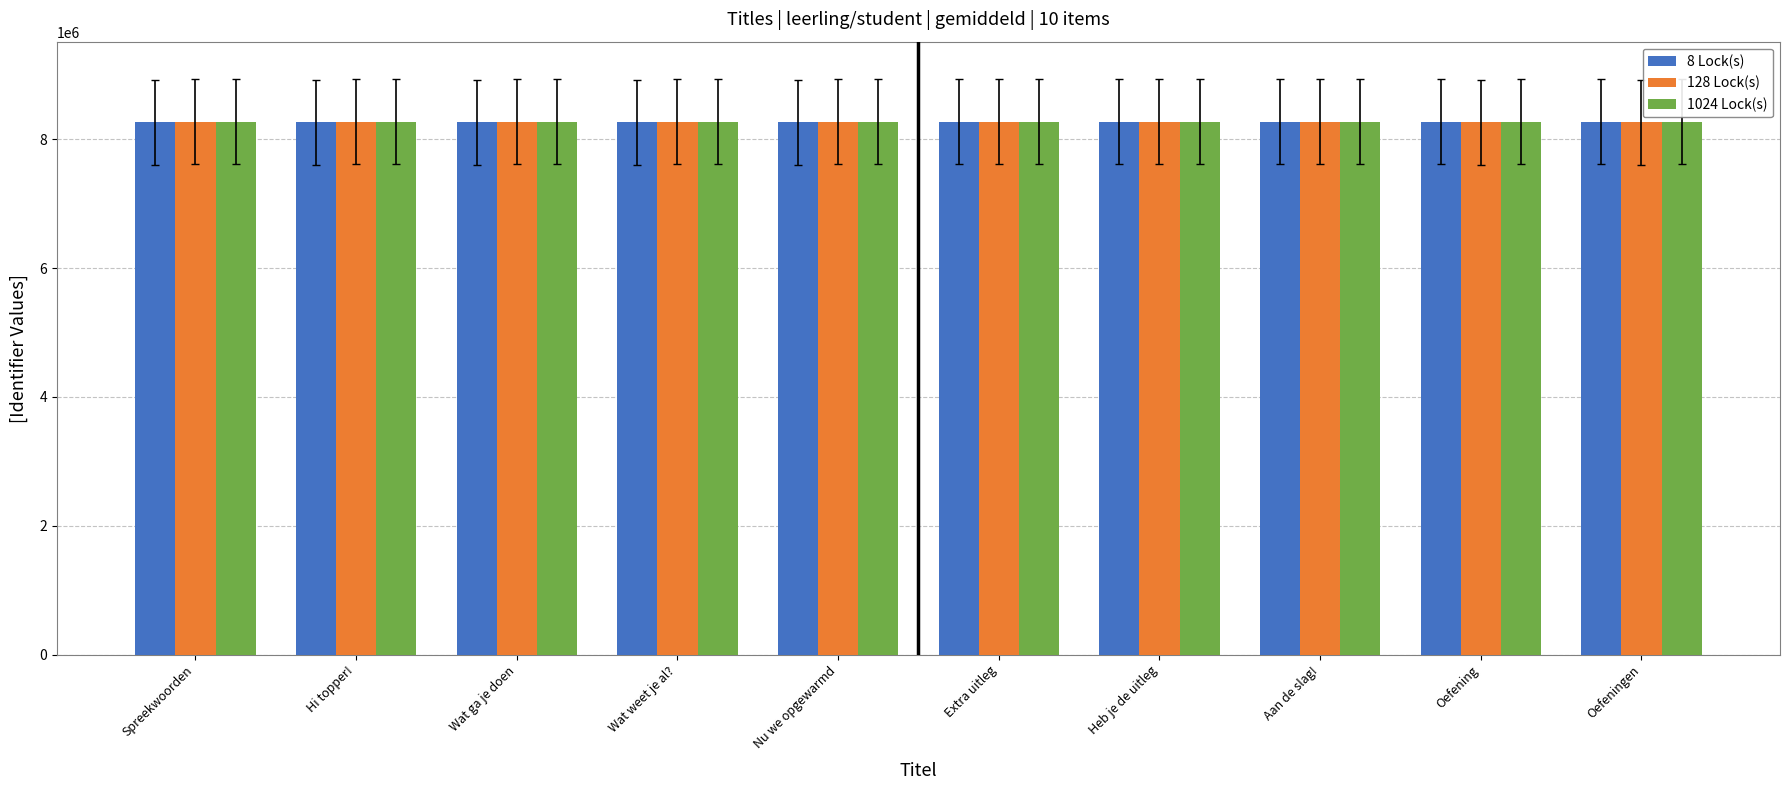

What is the smallest value displayed?

8259558